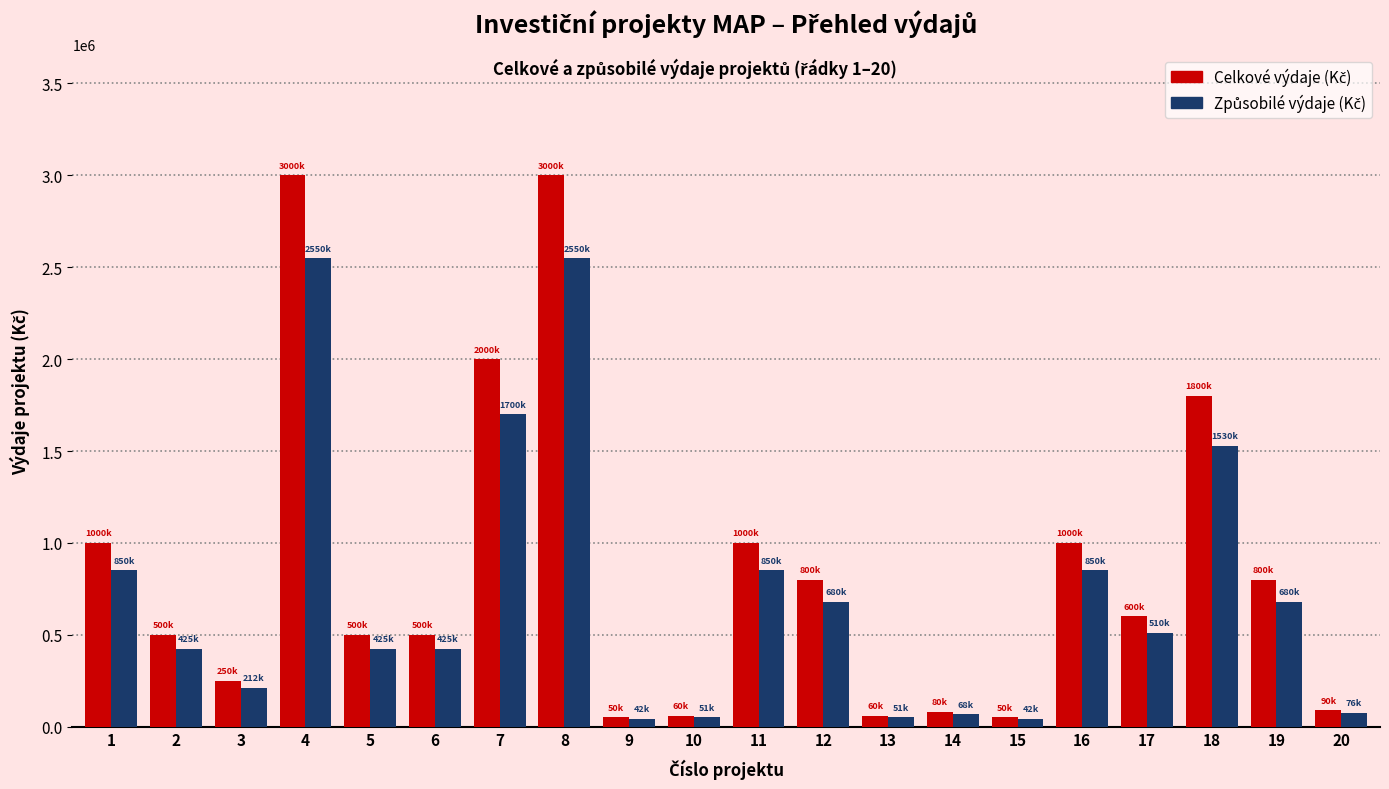

How many series are shown in this chart?

2